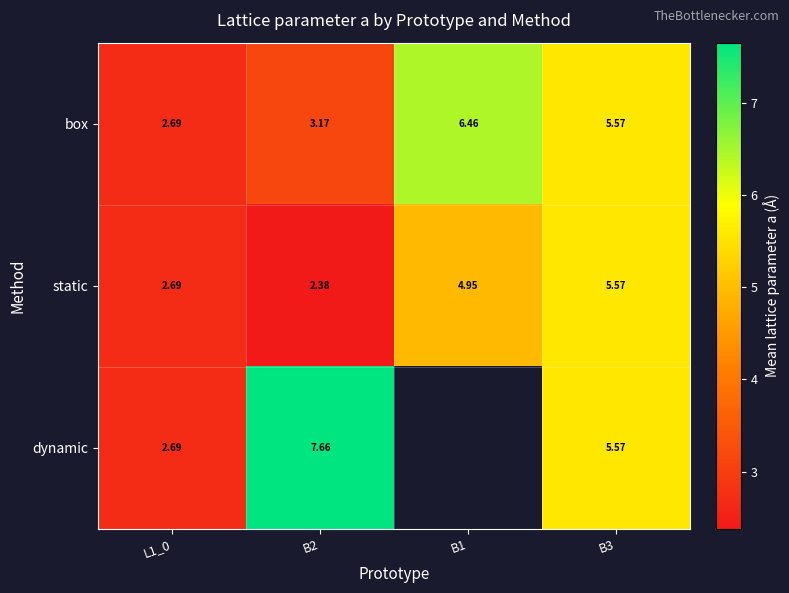

What is the spread (max minus min) of values at B2?

5.3